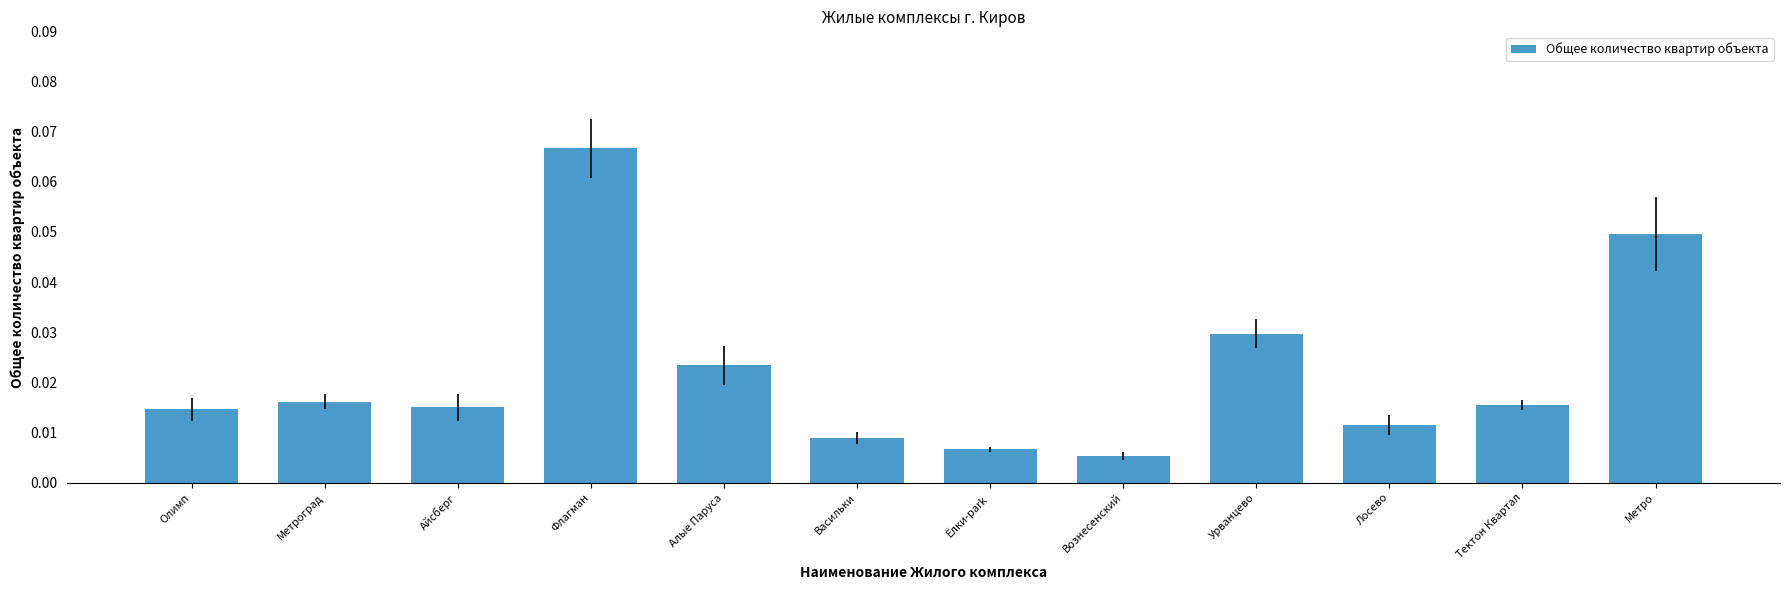

What is the sum of all values?

0.3